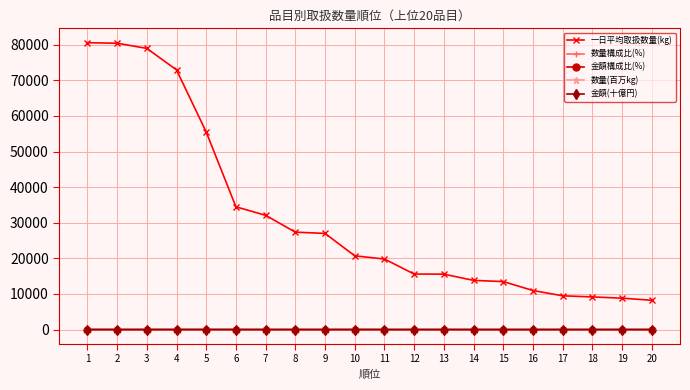

What are all the series names shown in the legend?

一日平均取扱数量(kg), 数量構成比(%), 金額構成比(%), 数量(百万kg), 金額(十億円)